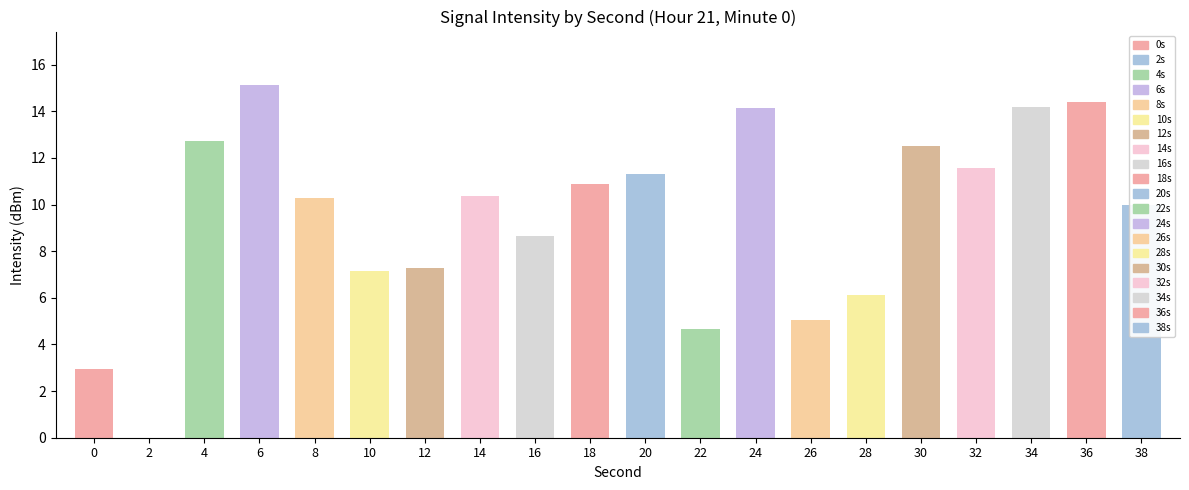

How many categories are shown in the chart?

20